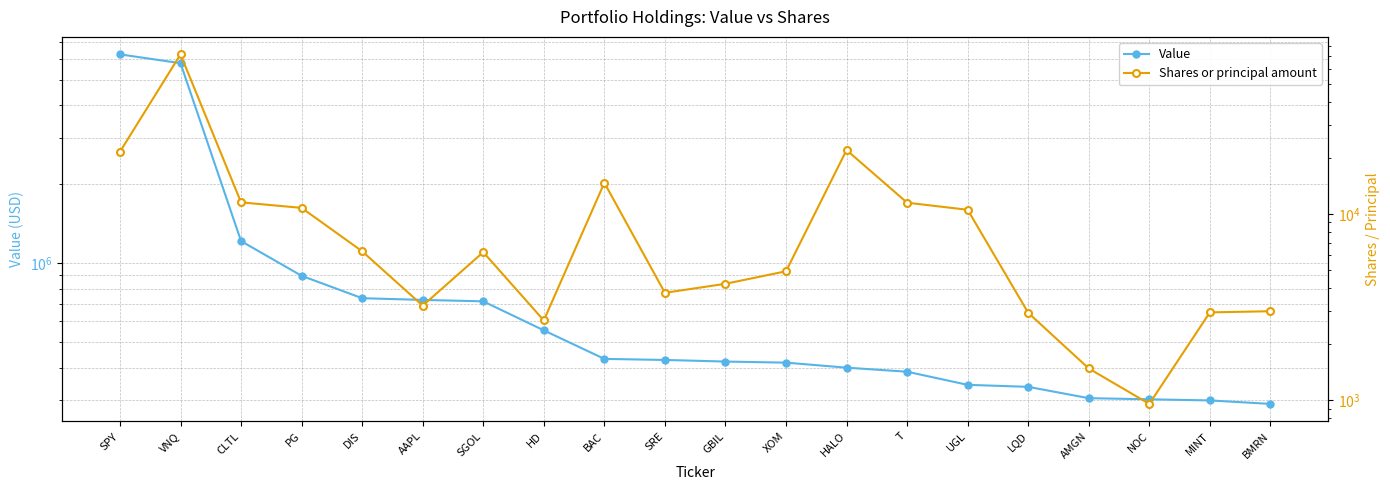

Between VNQ and PG, which series saw the biggest shift?

Value